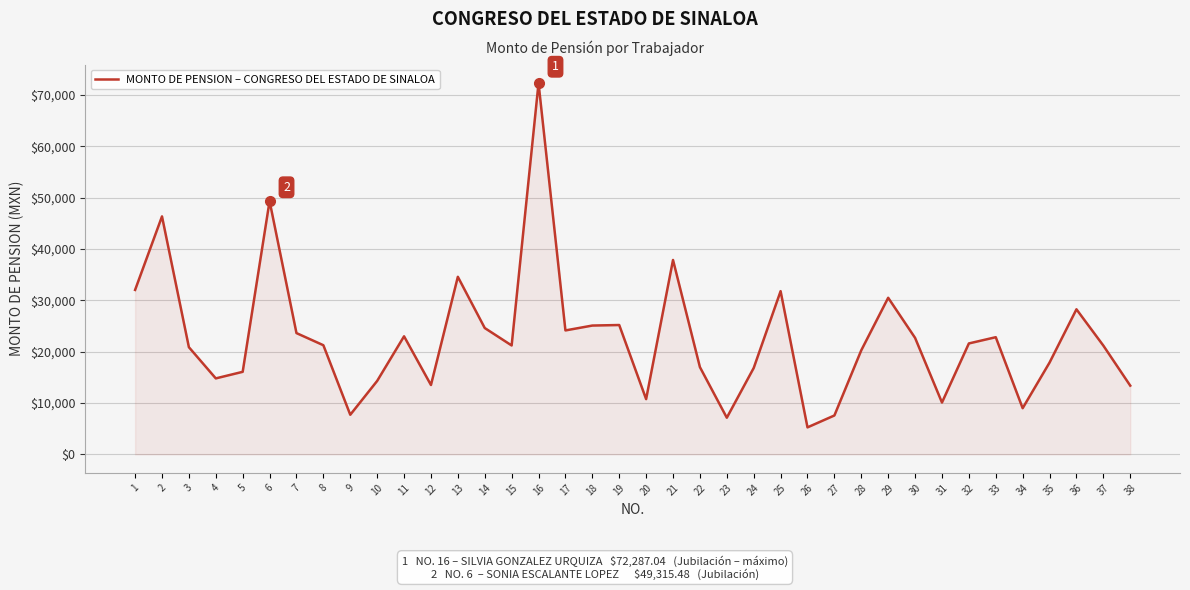

Which category has the highest value across all series?

16